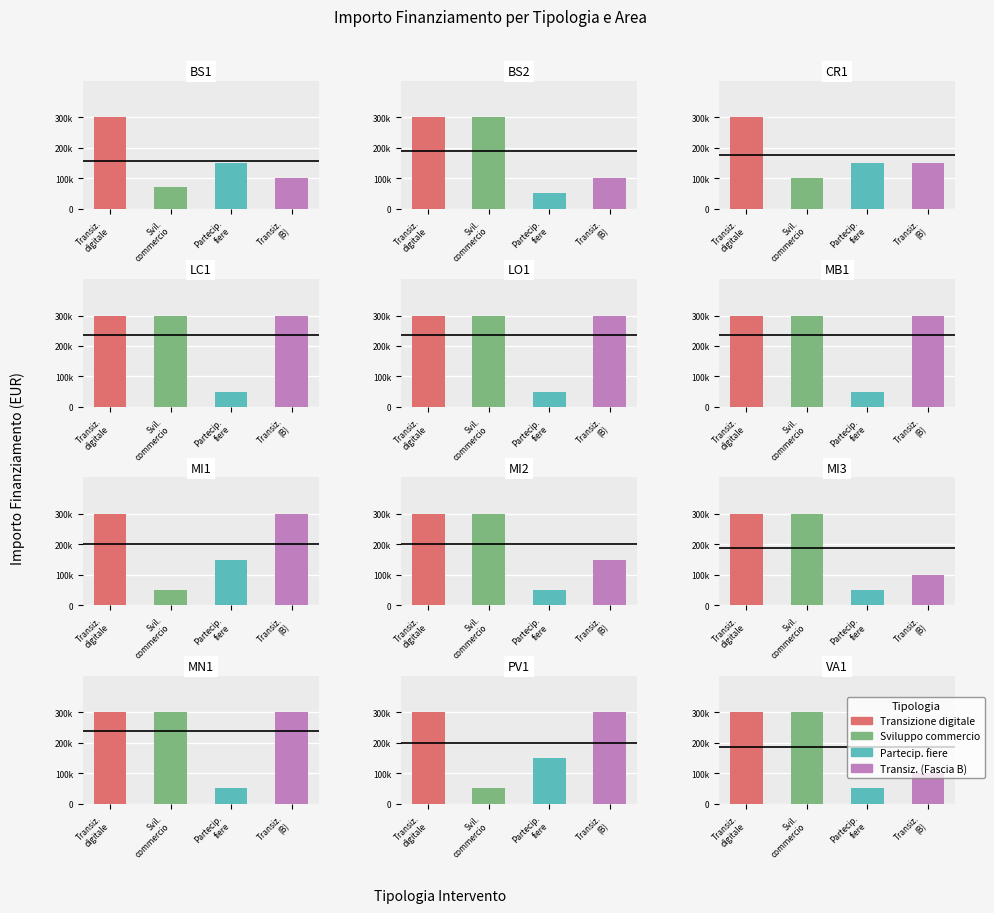

List the series in order of their peak value, highest first.

Transizione digitale ed ecologica, Sviluppo del commercio elettronico, Transizione digitale (Fascia B), Partecipazione delle pmi a fiere